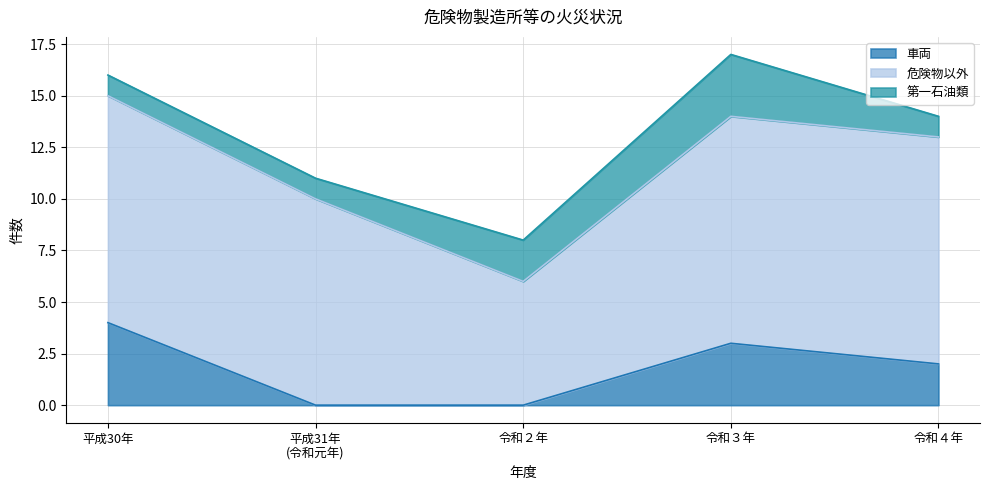

Reading left to right, list all the values displayed in this chart.

車両: 平成30年=4	平成31年
(令和元年)=0	令和２年=0	令和３年=3	令和４年=2
危険物以外: 平成30年=11	平成31年
(令和元年)=10	令和２年=6	令和３年=11	令和４年=11
第一石油類: 平成30年=1	平成31年
(令和元年)=1	令和２年=2	令和３年=3	令和４年=1